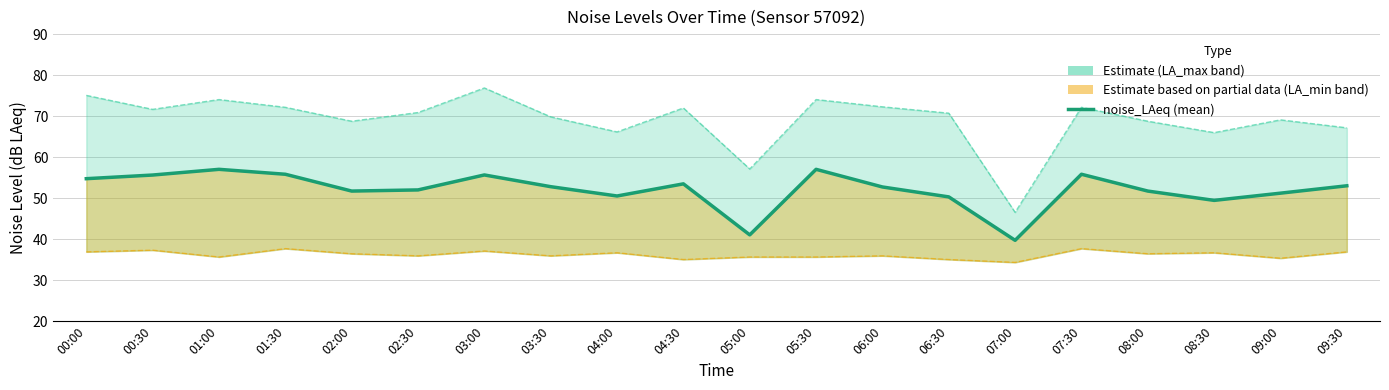

Does the chart display data point markers on the line(s)?

No